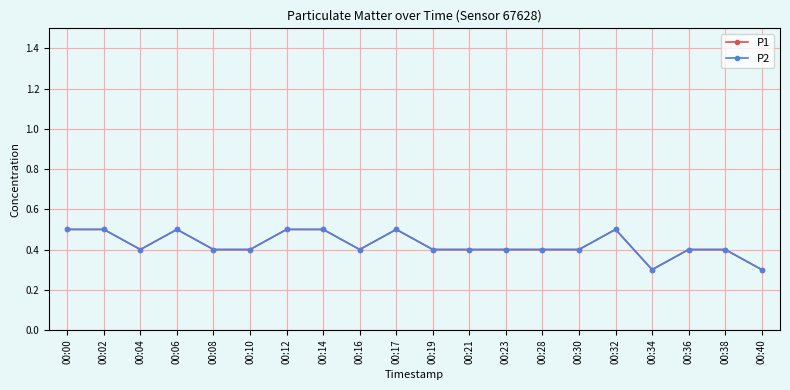

At 00:30, list the series in order from smallest to largest.

P1, P2